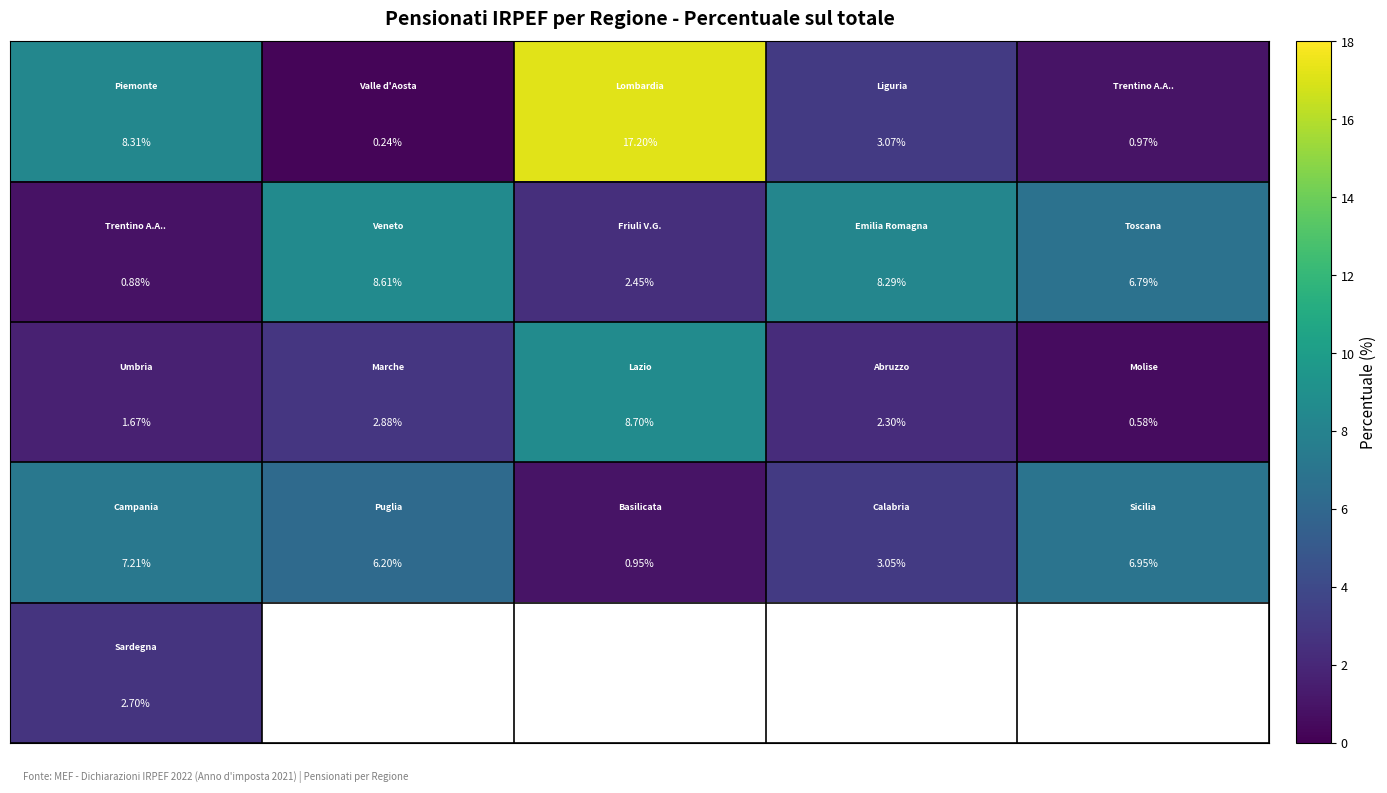

What is the difference between the highest and lowest values at 3?

6.0